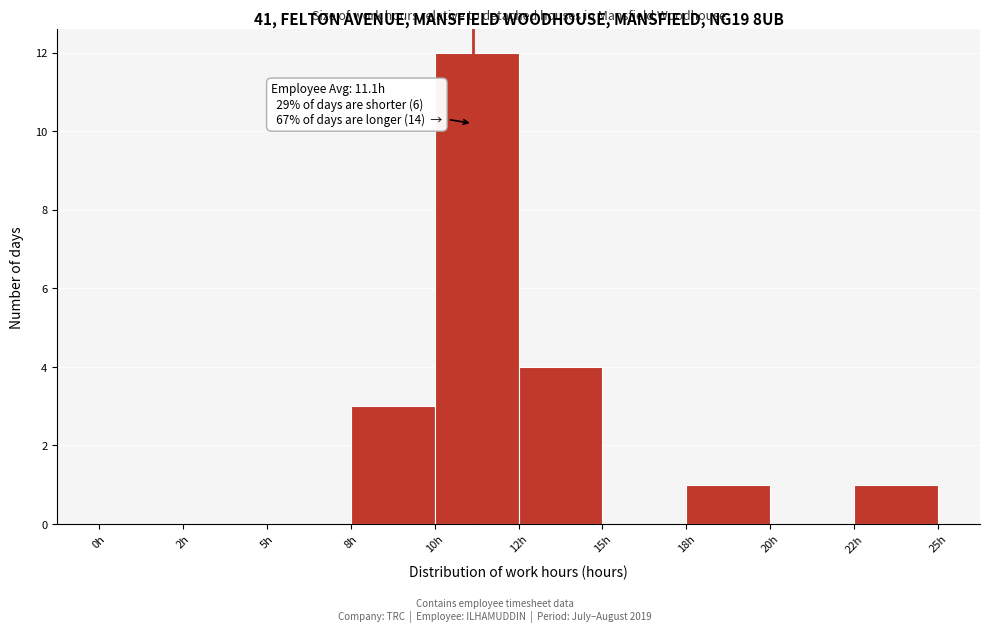

Reading right to left, what are all the values shown in this chart?

22h=1	20h=0	18h=1	15h=0	12h=4	10h=12	8h=3	5h=0	2h=0	0h=0